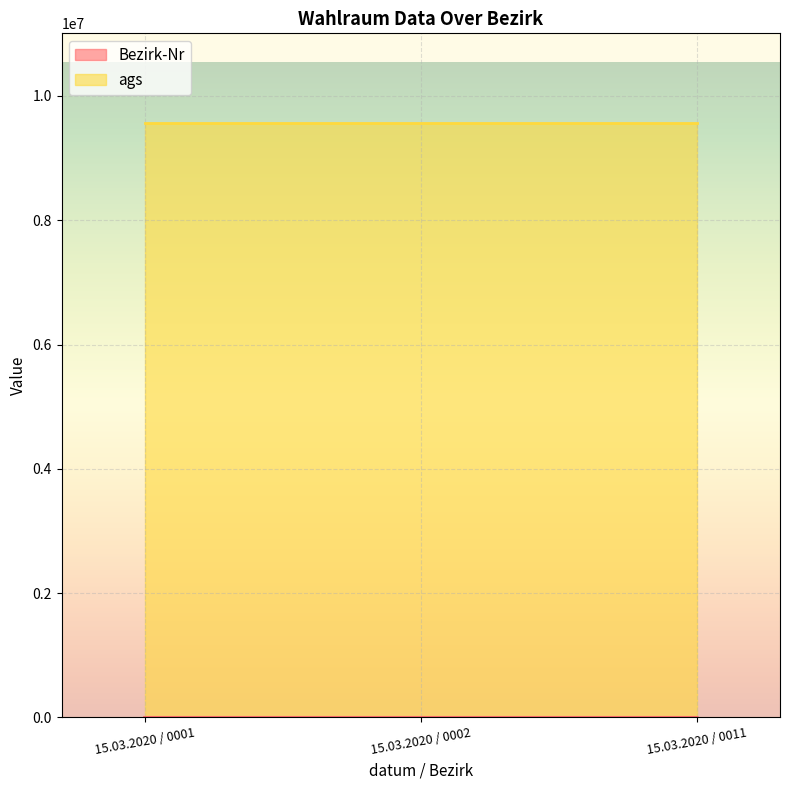

What is the smallest value displayed?

1